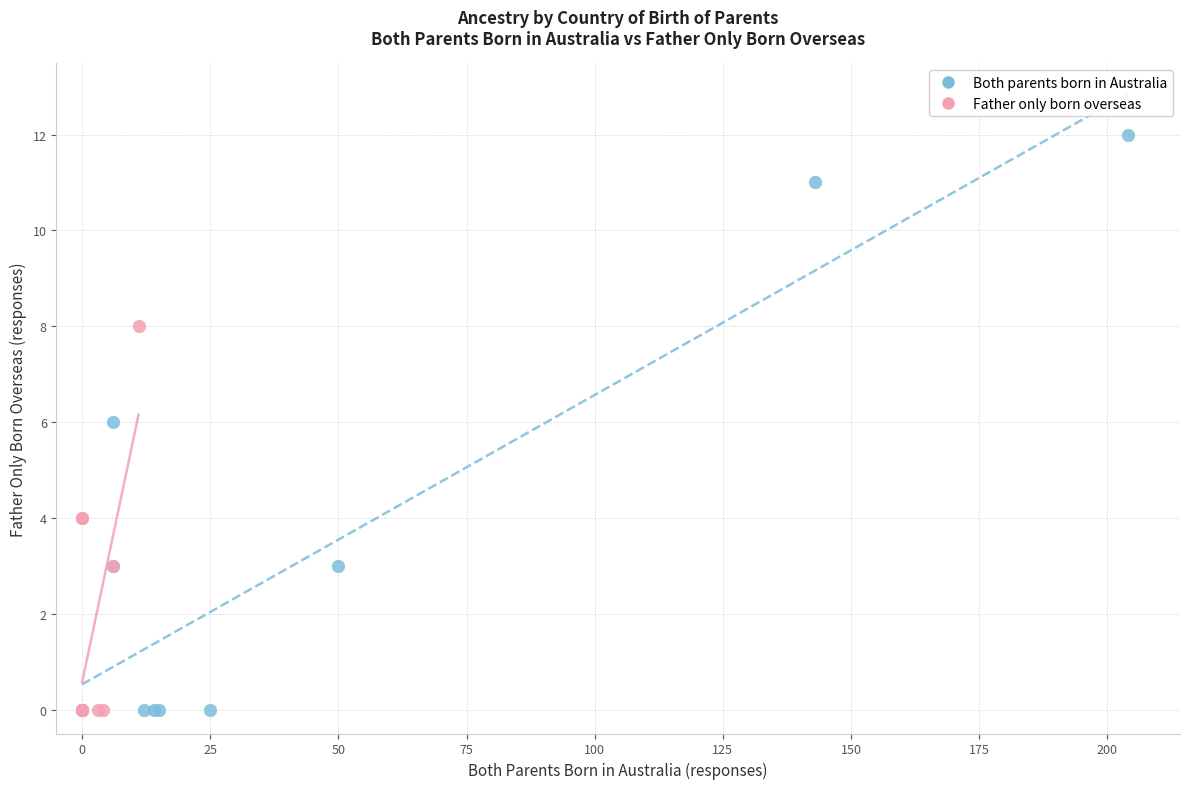

Which series has the largest Y range (max minus min)?

Both parents born in Australia